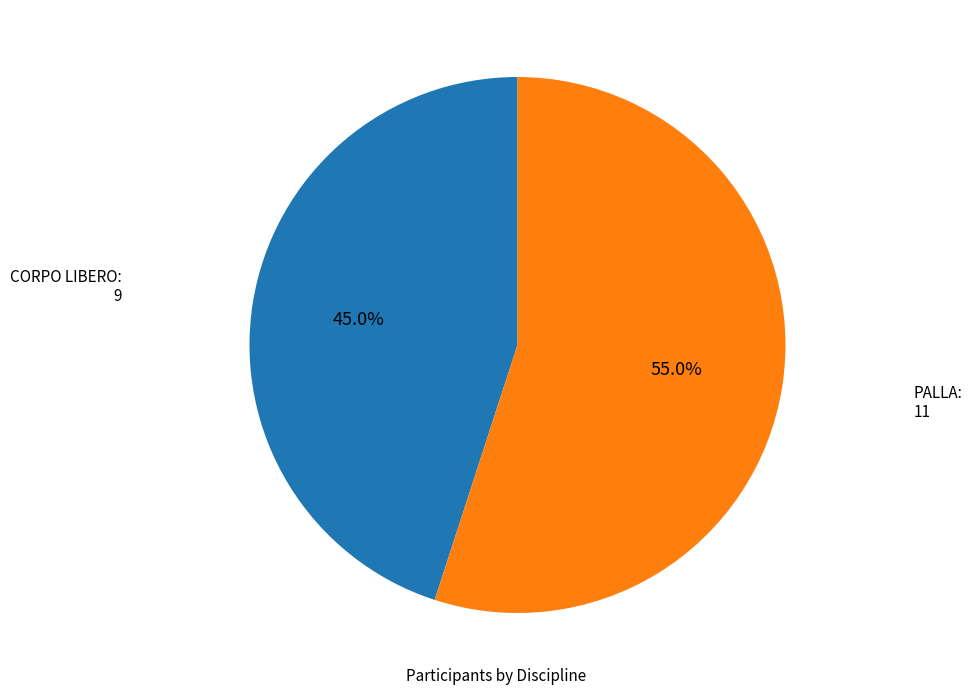

Which category accounts for the majority?

PALLA